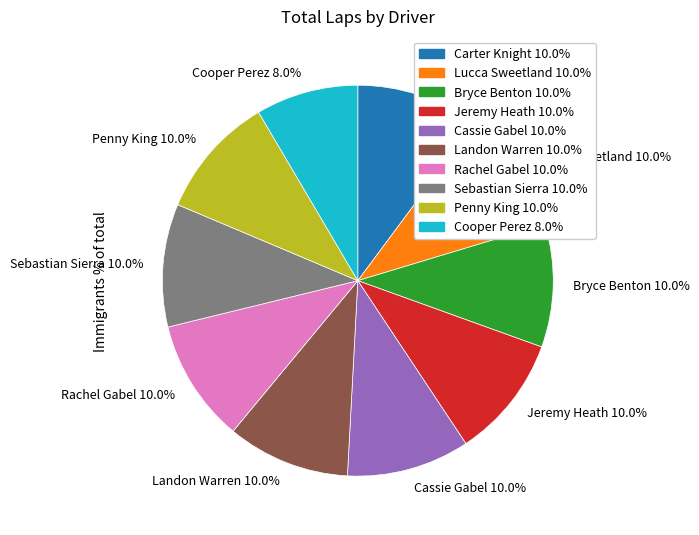

Is there a majority slice in this chart?

No